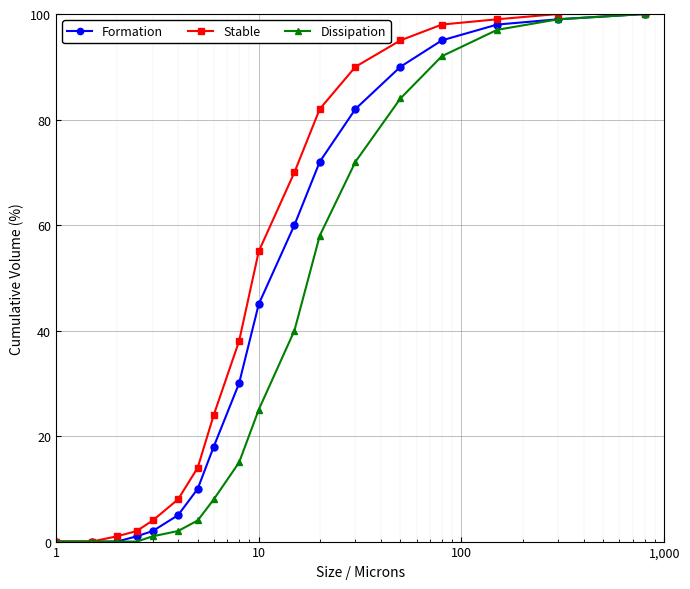

Which series has the largest total across all categories?

Stable